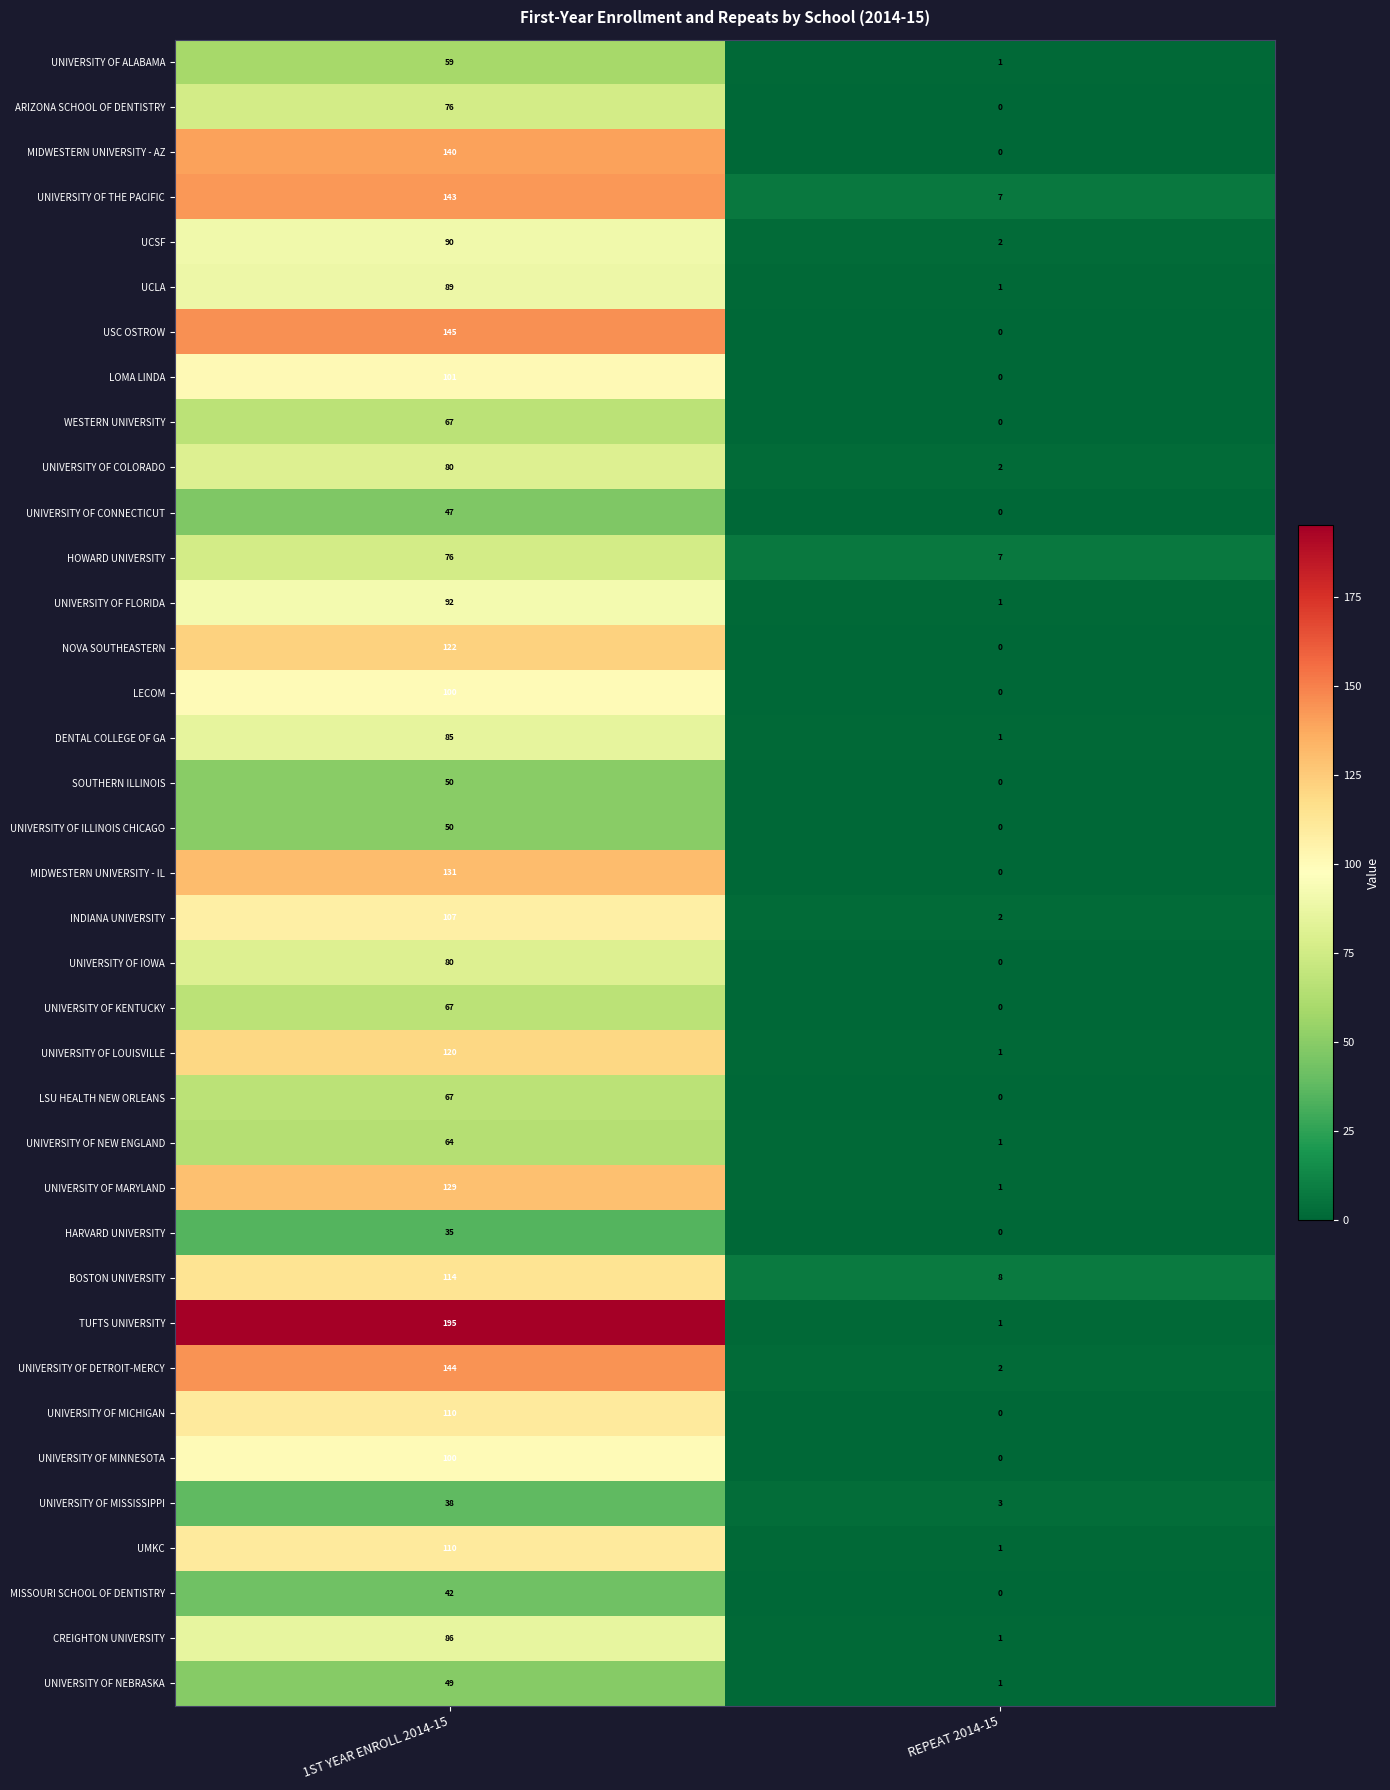

List the labels in order of UNIVERSITY OF THE PACIFIC value, smallest first.

REPEAT 2014-15, 1ST YEAR ENROLL 2014-15